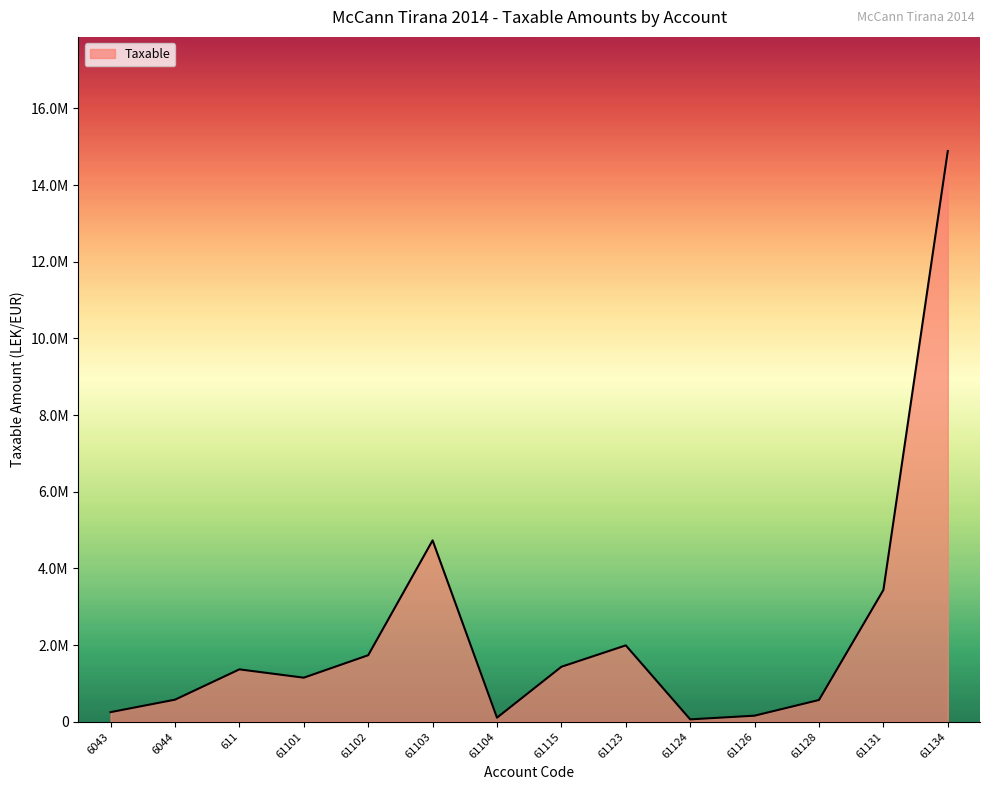

Where is the first local minimum?

61101